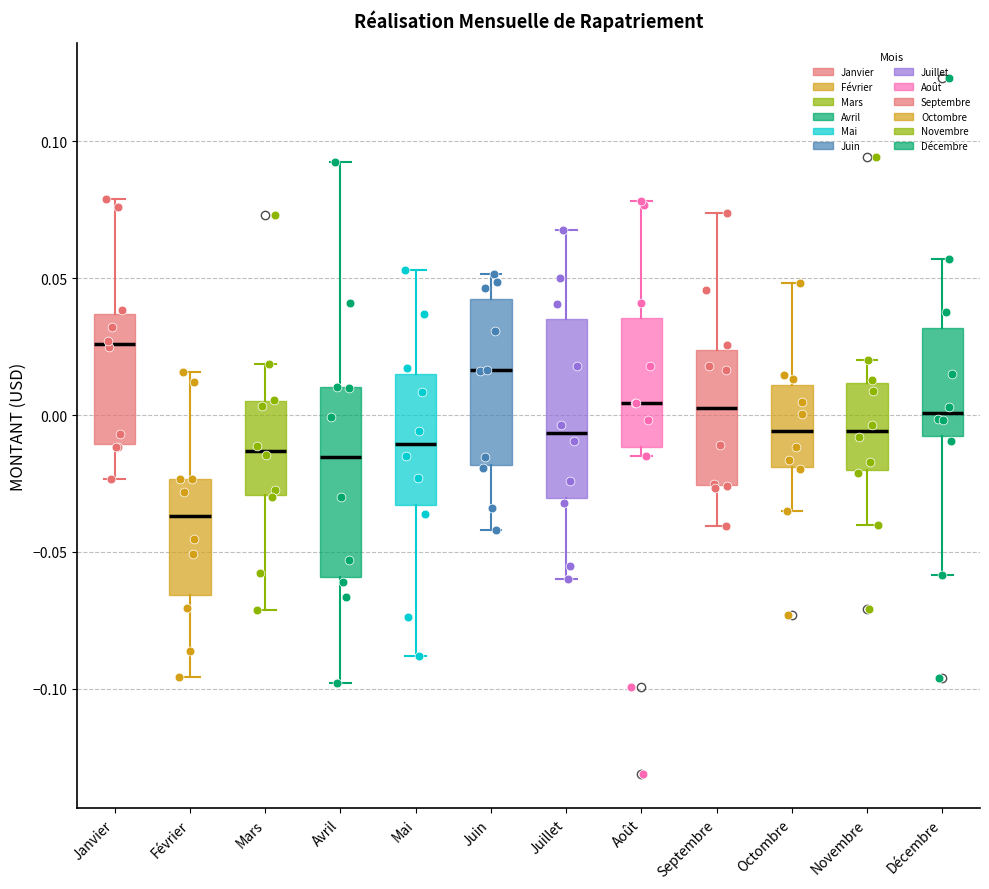

Reading left to right, transcribe this box plot: for each box, give where its median line is, the range the box spans, and where its two whiskers end, as read against the y-axis. The values are not printed on the chart, so give them approximately, as read against the axis.

Janvier: median 0.025, box -0.010 to 0.035, whiskers -0.025 to 0.080
Février: median -0.035, box -0.065 to -0.025, whiskers -0.095 to 0.015
Mars: median -0.015, box -0.030 to 0.005, whiskers -0.070 to 0.020
Avril: median -0.015, box -0.060 to 0.010, whiskers -0.100 to 0.095
Mai: median -0.010, box -0.035 to 0.015, whiskers -0.090 to 0.055
Juin: median 0.015, box -0.020 to 0.045, whiskers -0.040 to 0.050
Juillet: median -0.005, box -0.030 to 0.035, whiskers -0.060 to 0.070
Août: median 0.005, box -0.010 to 0.035, whiskers -0.015 to 0.080
Septembre: median 0.005, box -0.025 to 0.025, whiskers -0.040 to 0.075
Octombre: median -0.005, box -0.020 to 0.010, whiskers -0.035 to 0.050
Novembre: median -0.005, box -0.020 to 0.010, whiskers -0.040 to 0.020
Décembre: median 0.000, box -0.010 to 0.030, whiskers -0.060 to 0.055